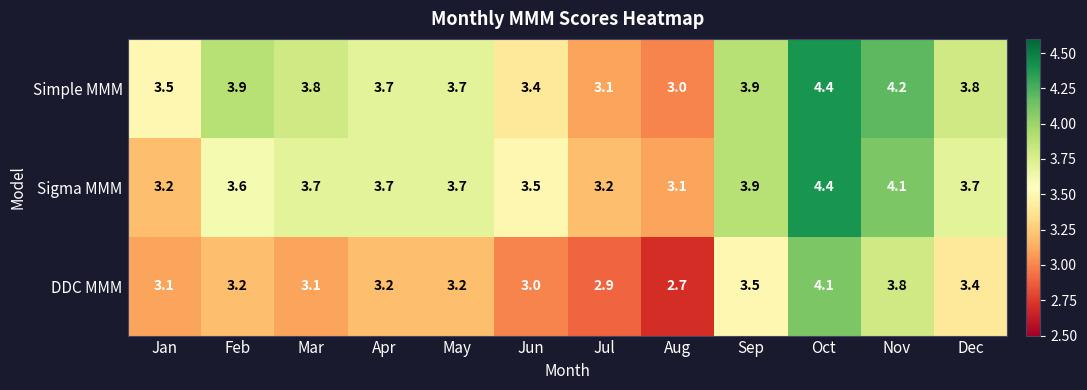

At Mar, list the series in order from largest to smallest.

Simple MMM, Sigma MMM, DDC MMM